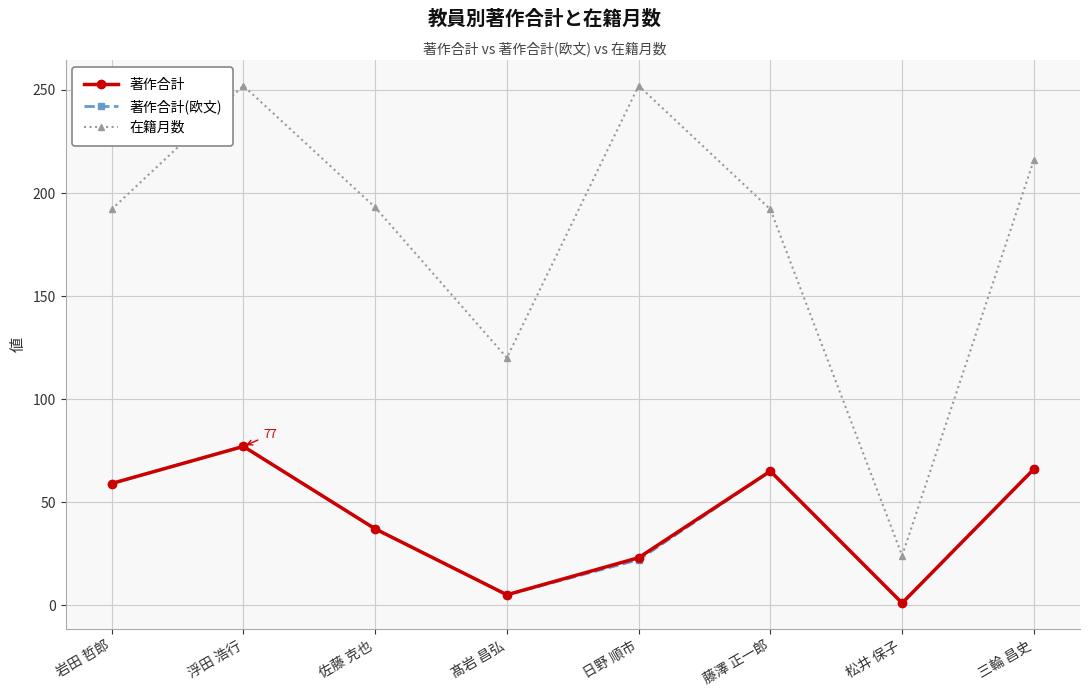

Is it true that 在籍月数 equals 190 at 髙岩 昌弘?

False